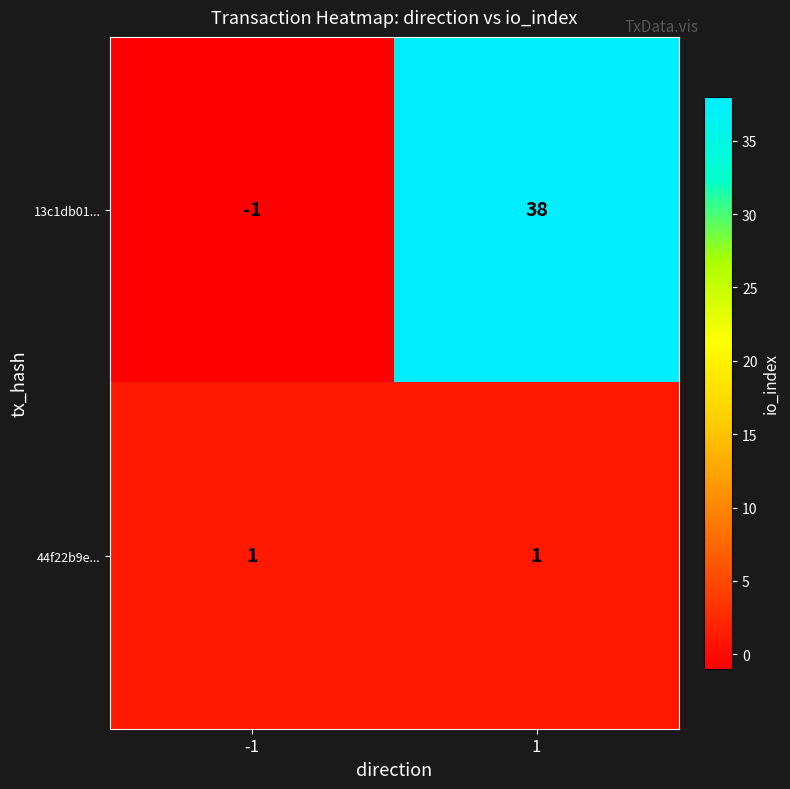

At which category is the sum across all series the highest?

1